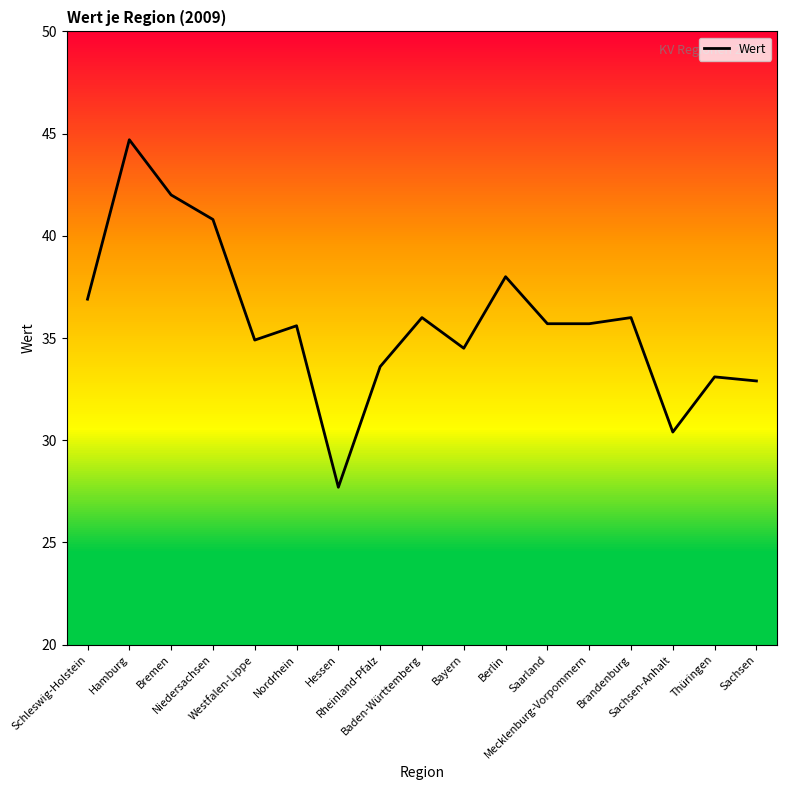

What is the maximum value shown in the chart?

44.7